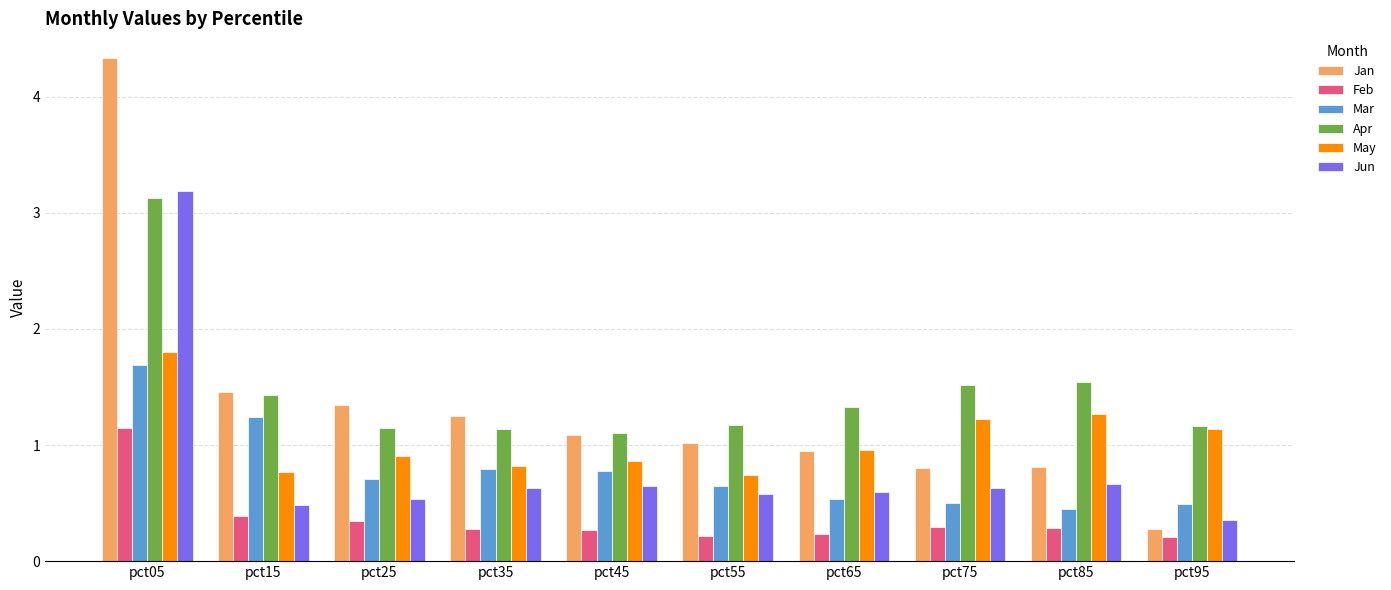

Read the Feb value at pct35.

0.3